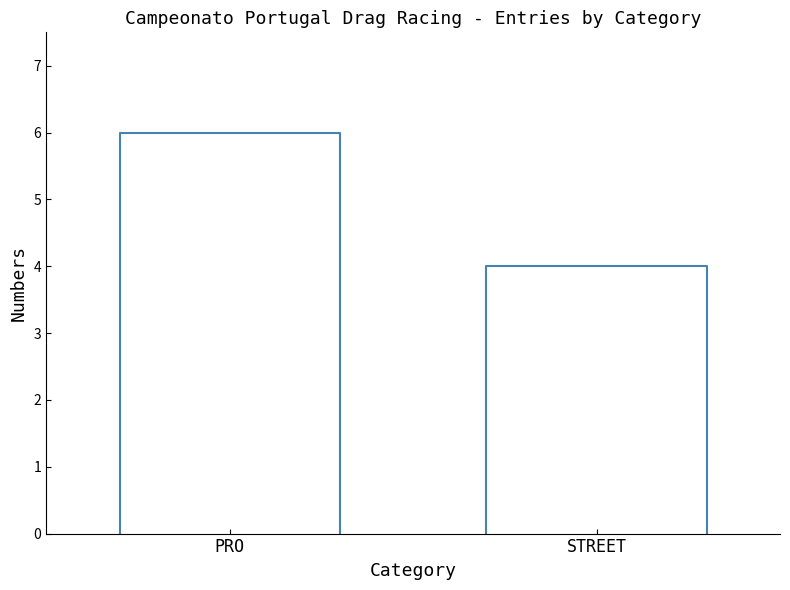

What is the change in value from PRO to STREET?

-2